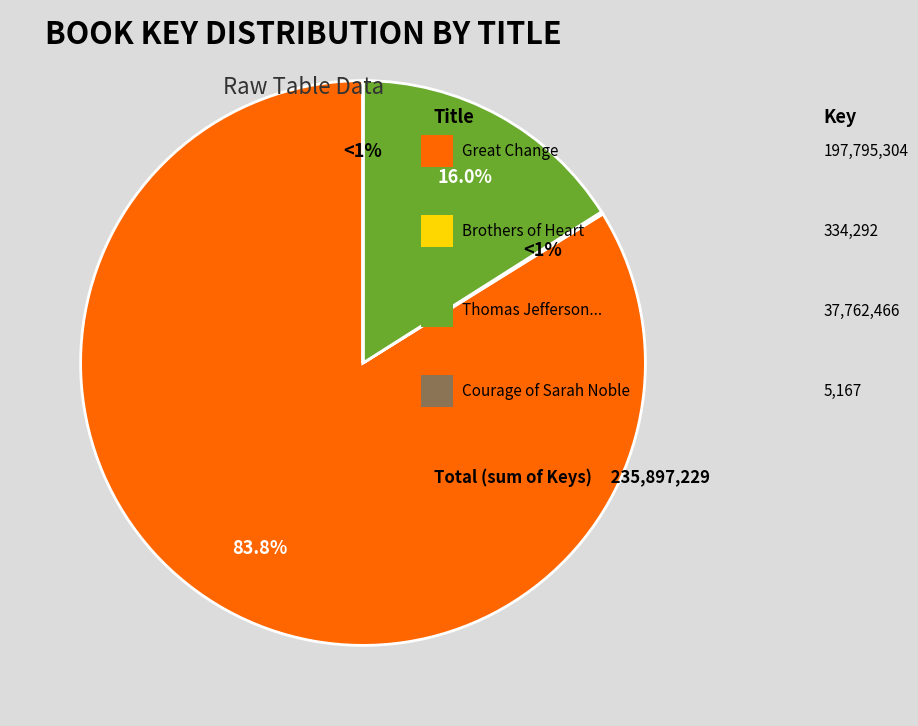

Which slice is the largest?

Great Change